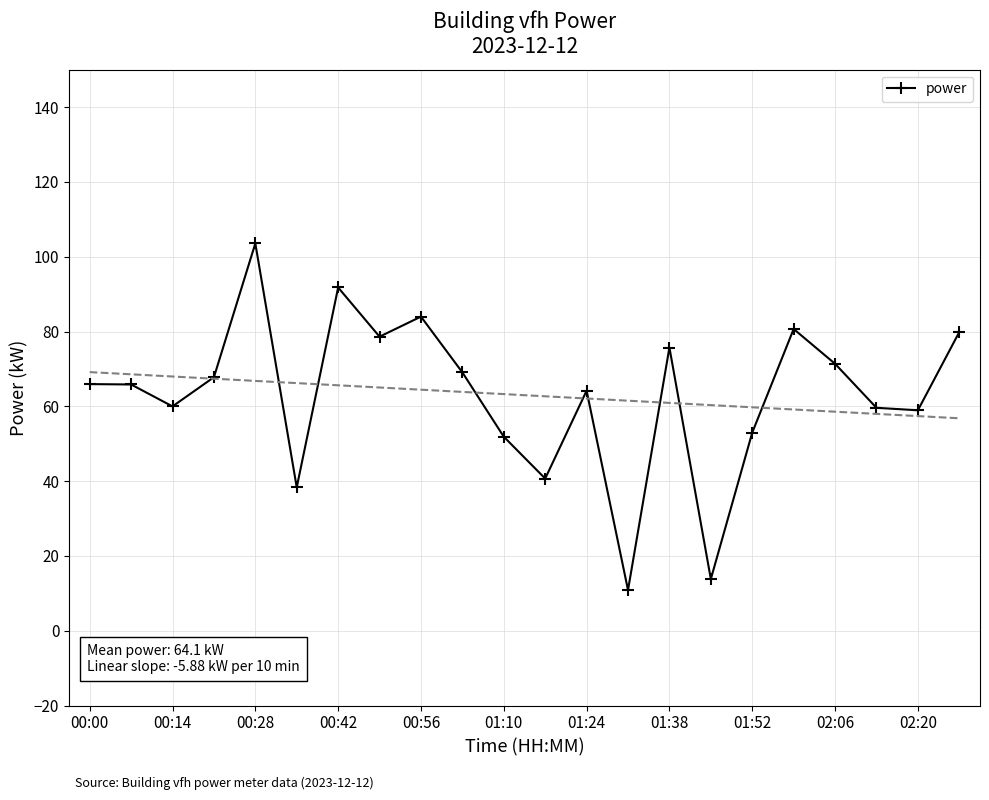

Is it true that power equals 51.9 at 01:10?

True